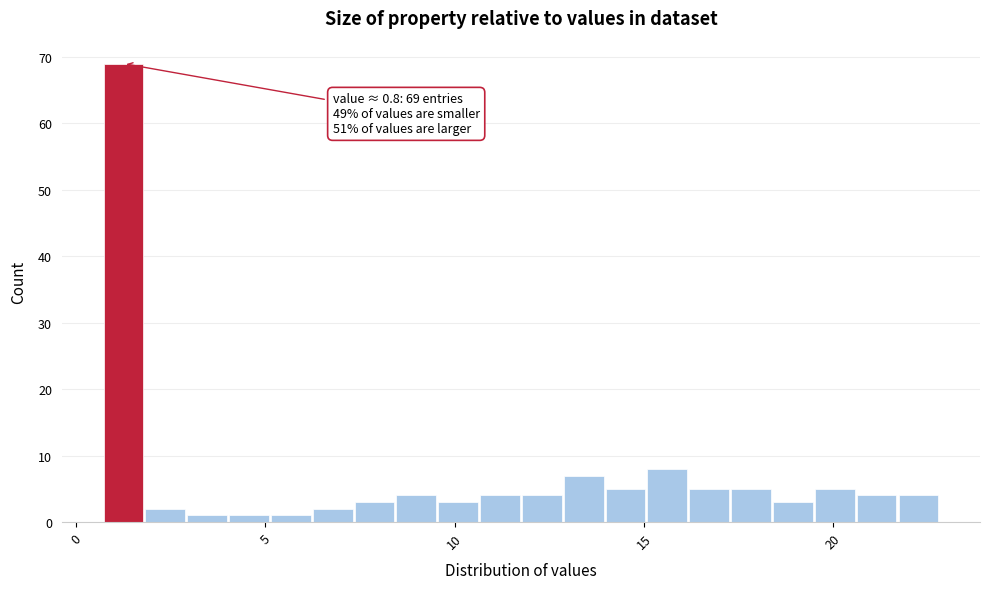

Around what value on the x-axis is the tallest bar? Give the approximate position of its centre, as read against the axis.

1.5